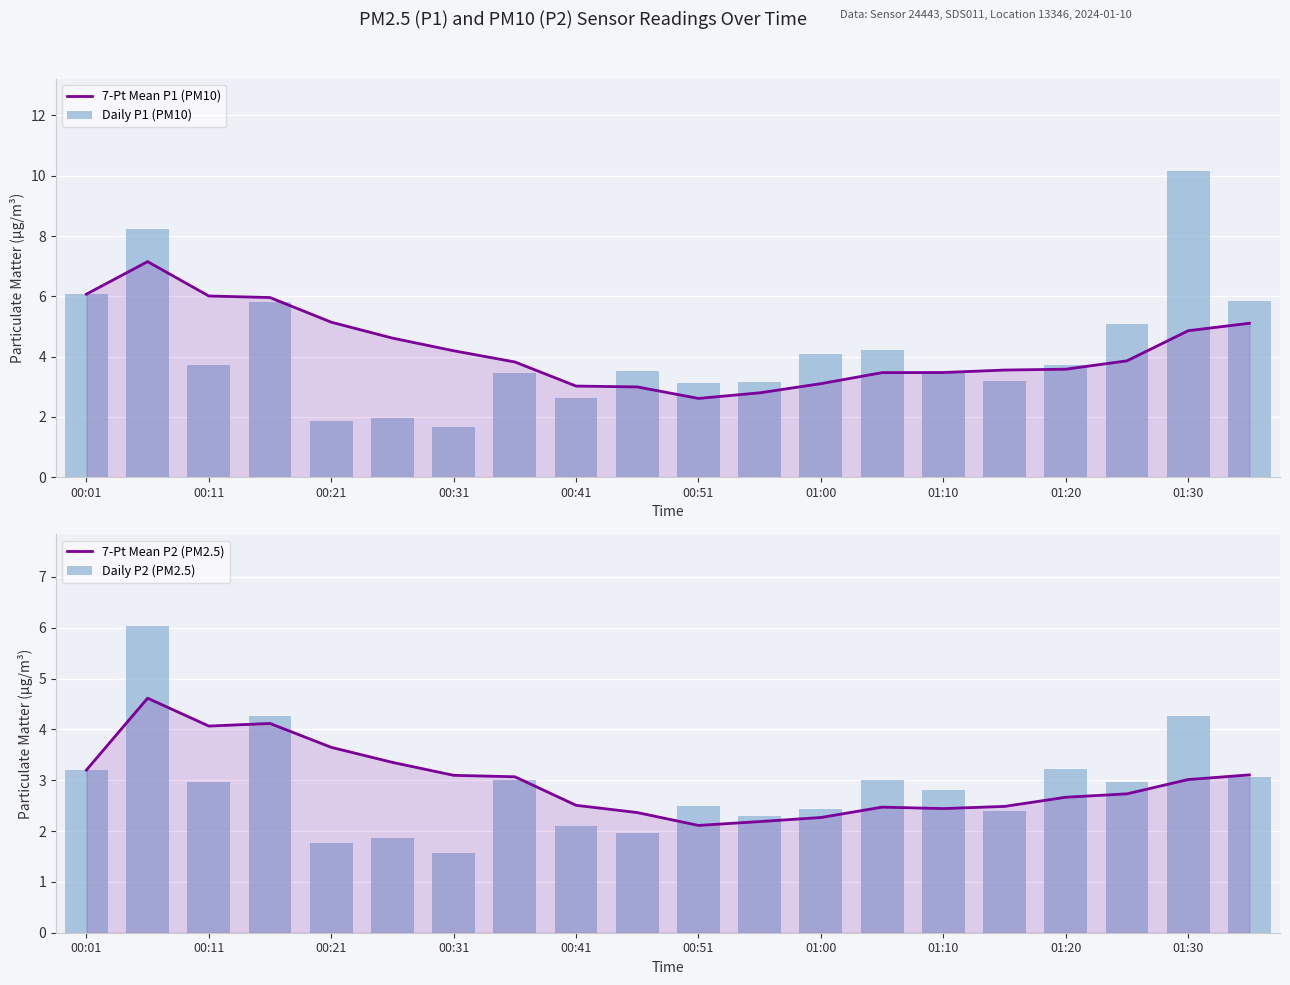

Rank the series by their maximum value, from highest to lowest.

Daily P1 (PM10), 7-Pt Mean P1 (PM10), Daily P2 (PM2.5), 7-Pt Mean P2 (PM2.5)